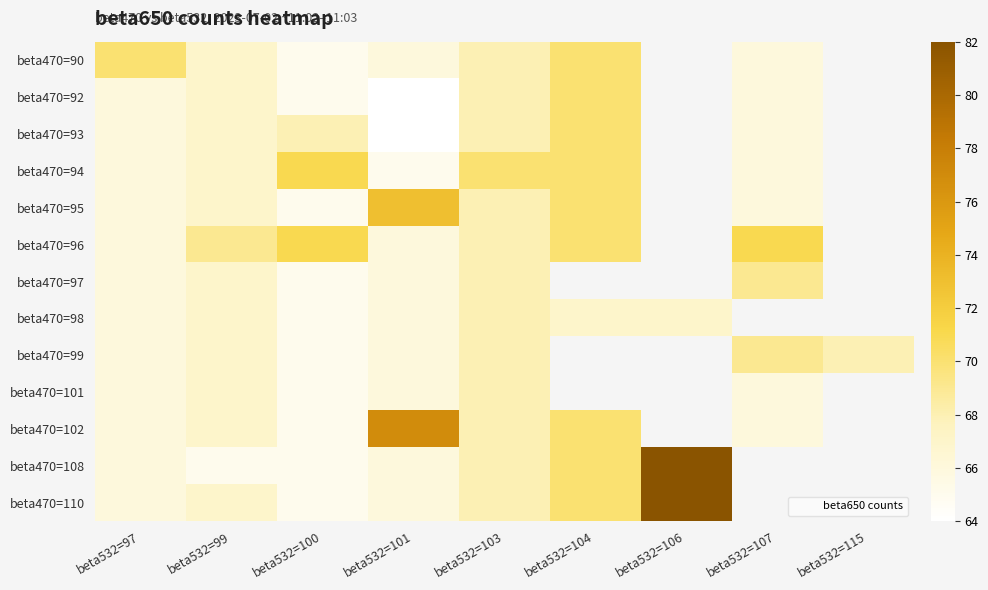

Is it true that beta470=96 equals 68.0 at beta532=103?

True